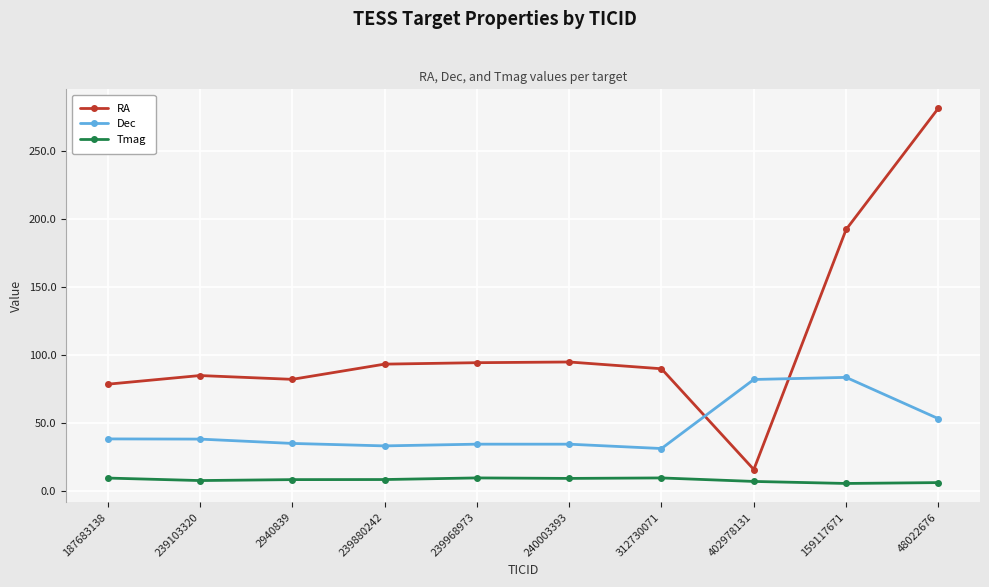

What is the difference between the maximum and minimum values in the Tmag series?

4.1